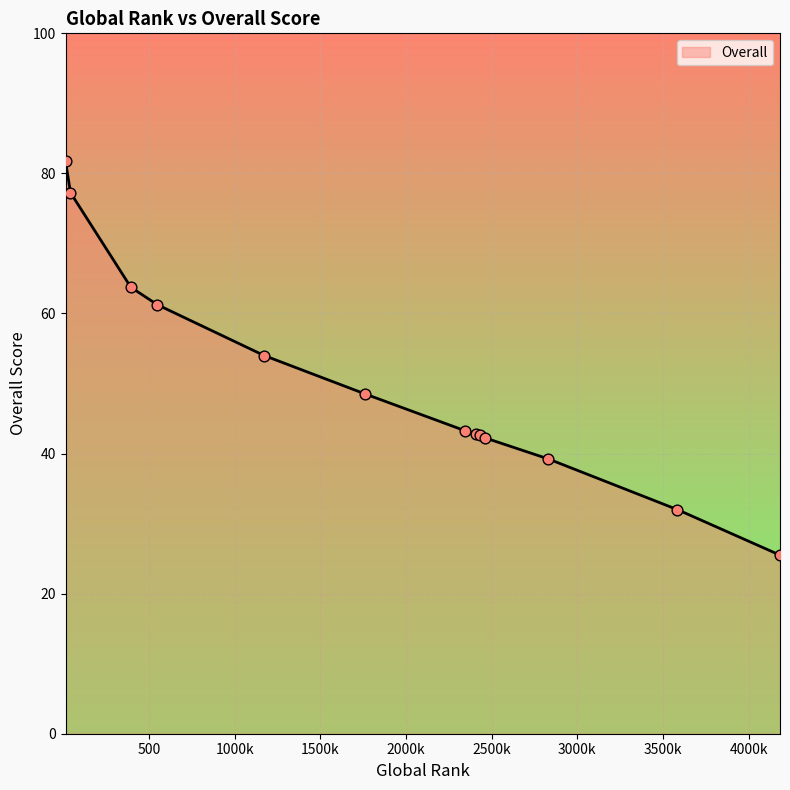

What is the minimum value shown in the chart?

25.5